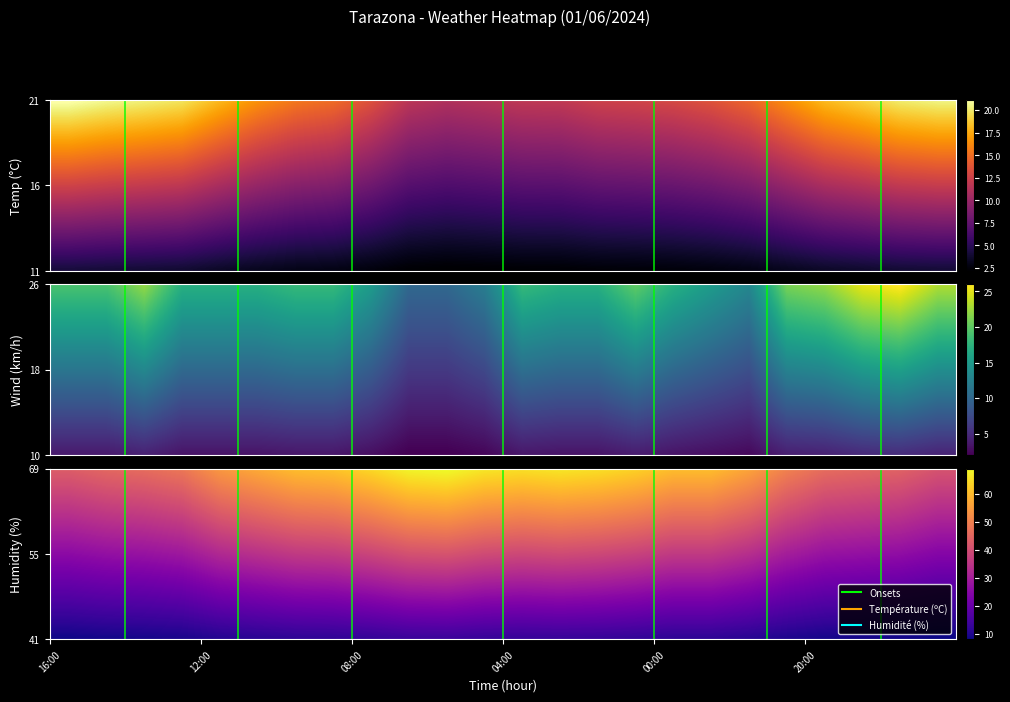

How many data points in Température (ºC) are less than 4?

10